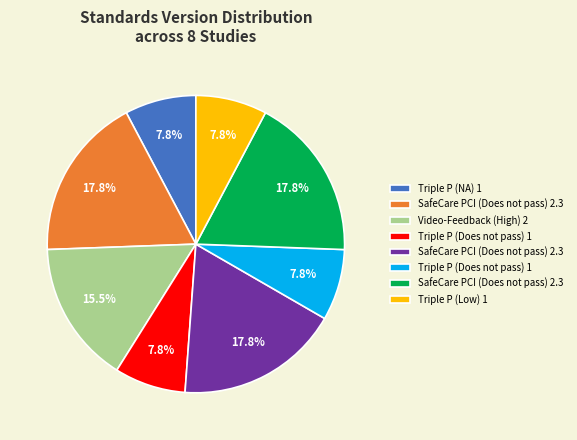

To the nearest percent, what is the difference between the largest and smallest slice percentages?

10%